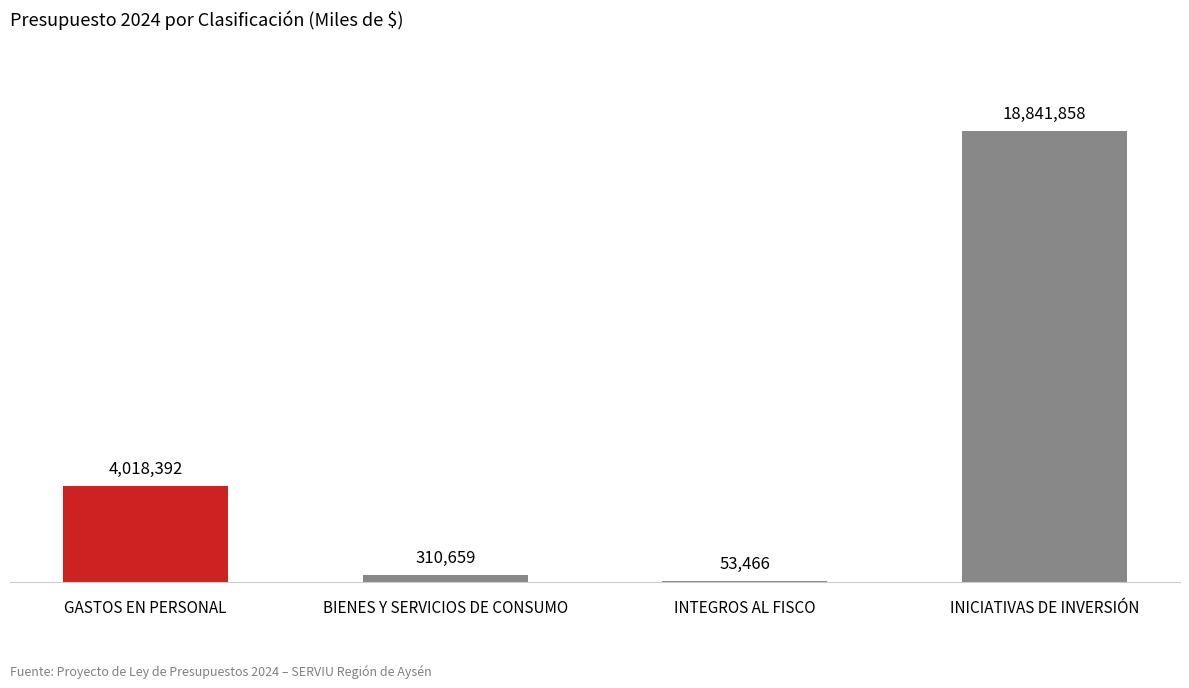

Approximately how many times larger is the value at INTEGROS AL FISCO compared to BIENES Y SERVICIOS DE CONSUMO?

0.2